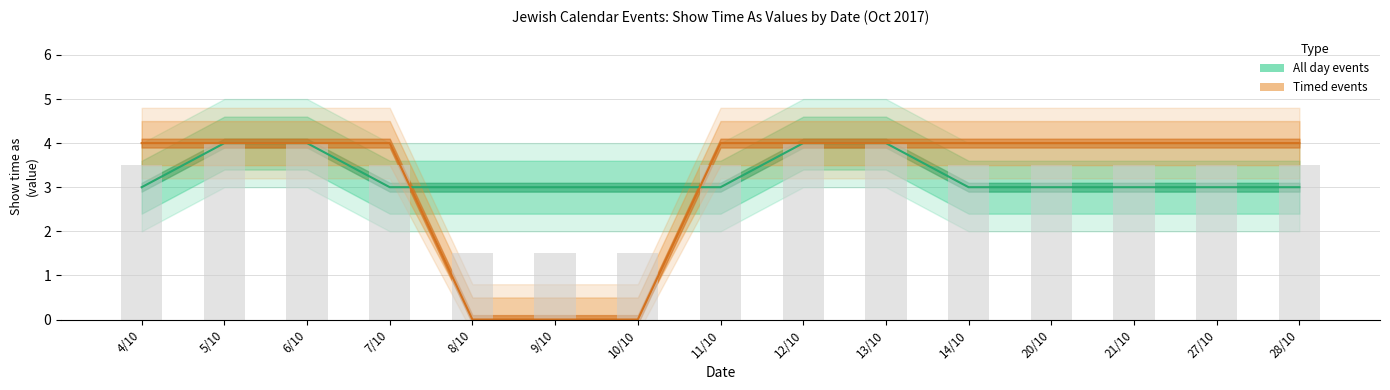

Are the bars grouped side by side (vs. stacked)?

Yes